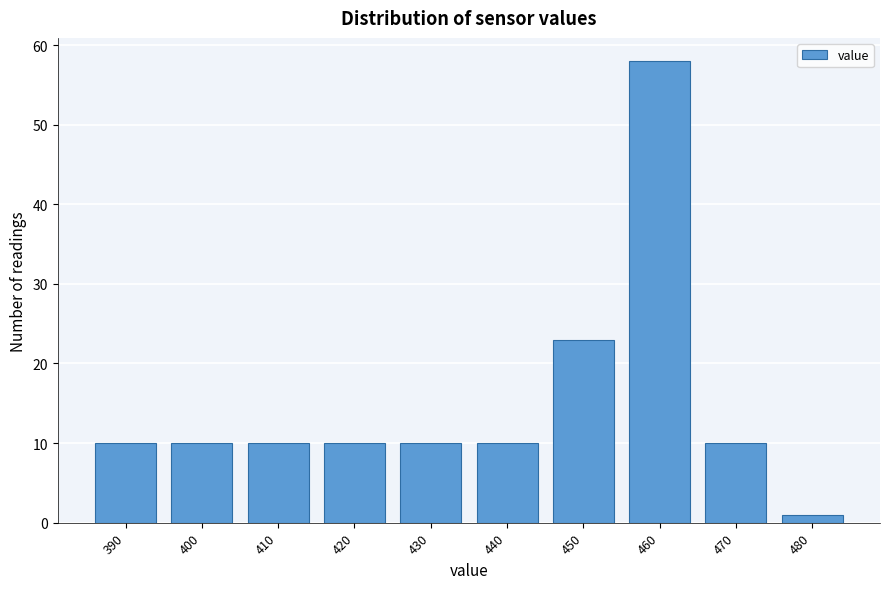

Reading left to right, extract all data points from this chart.

10	10	10	10	10	10	23	58	10	1